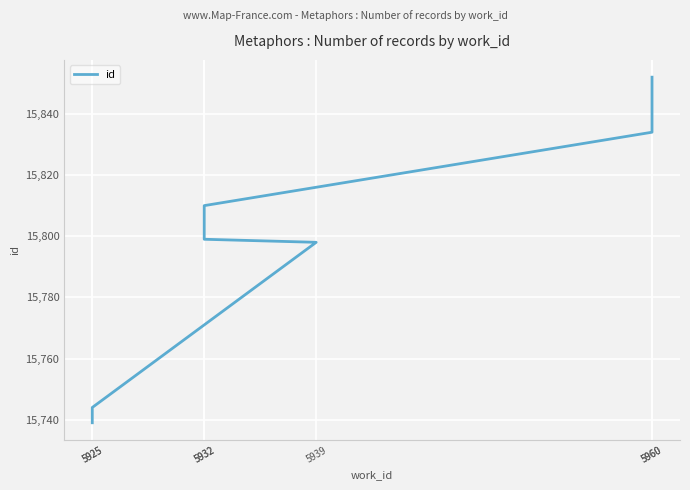

Which has a higher value, 5939 or 5932?

5932